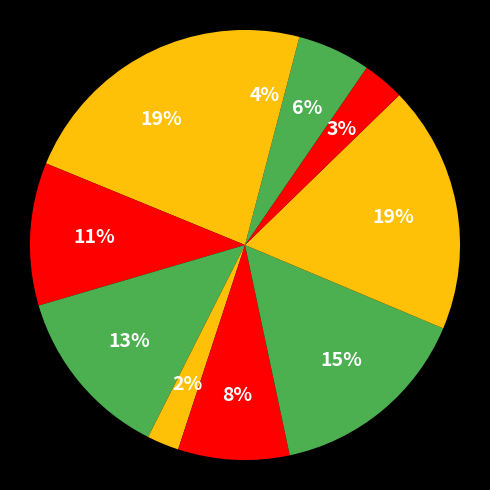

How many slices are in this pie chart?

10